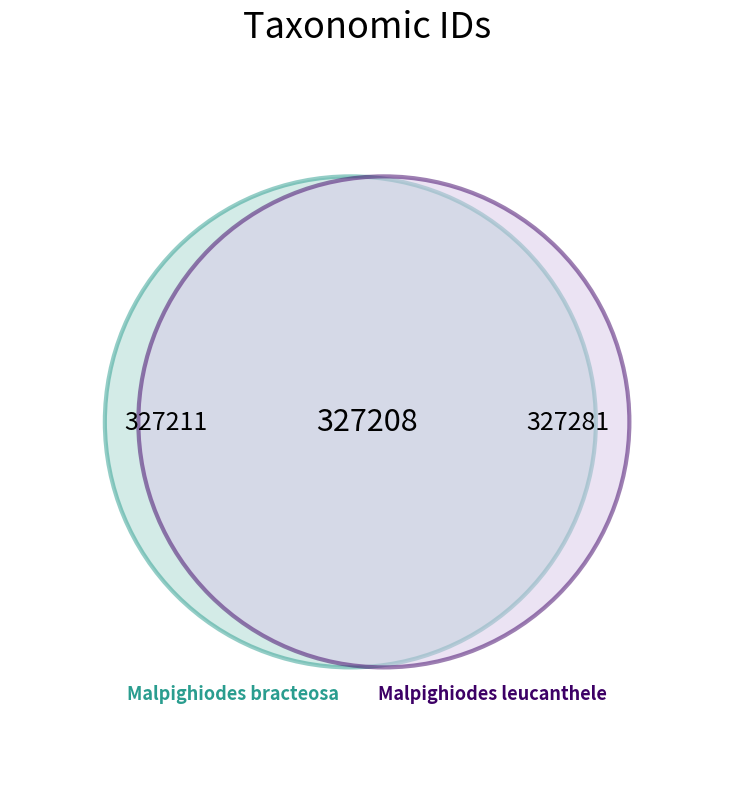

Is it true that Malpighiodes bracteosa is 62% of the pie?

False